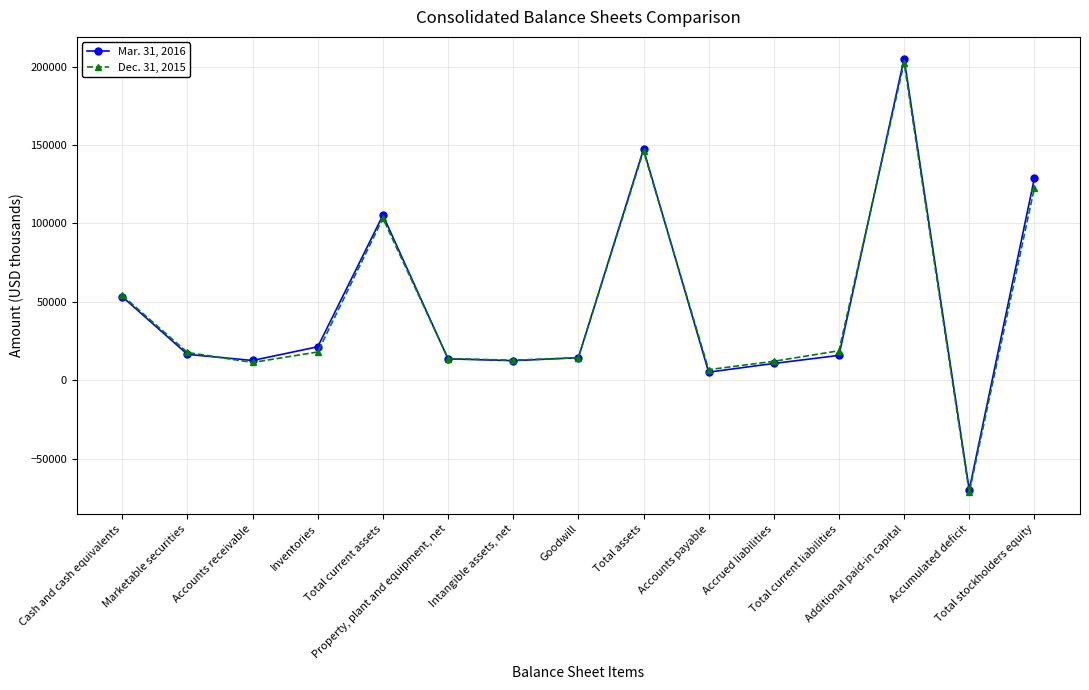

What is the greatest value displayed?

205142